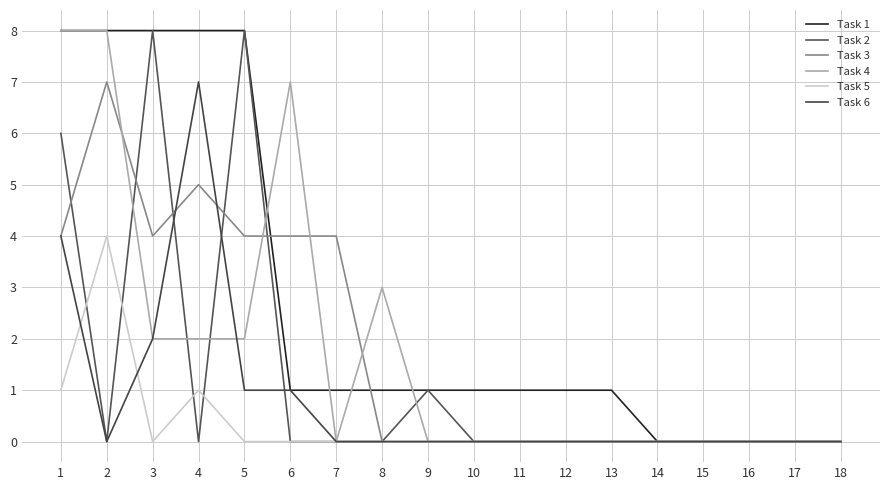

Between 7 and 16, which series saw the biggest shift?

Task 3